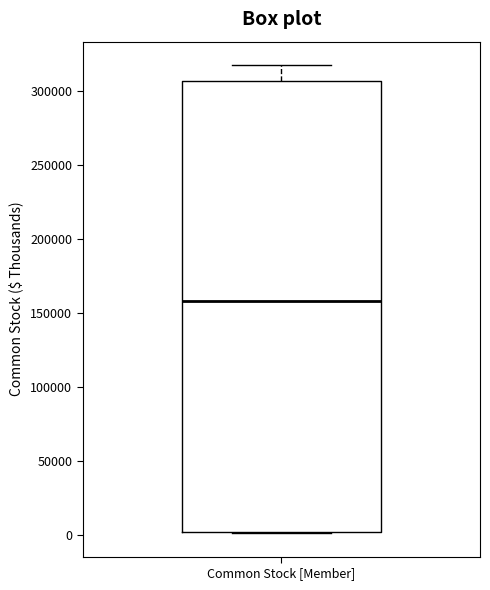

Read this box plot against the y-axis: the position of the median line, the range covered by the box, and the ends of both whiskers. The values are not printed on the chart, so give them approximately, as read against the axis.

median 160000, box 0 to 305000, whiskers 0 to 320000